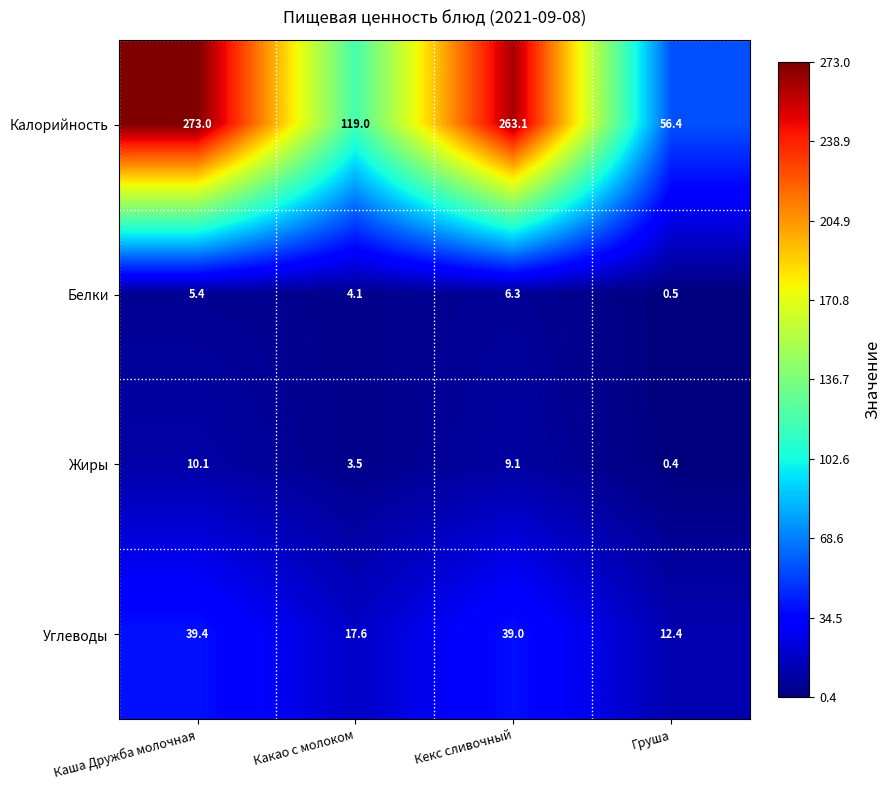

The Углеводы series shows 39.4 at Каша Дружба молочная. True or false?

True